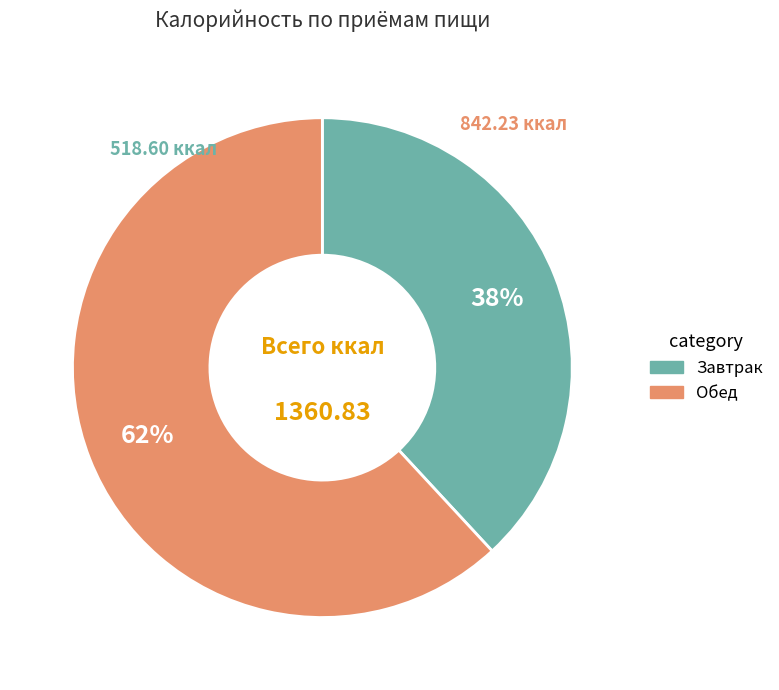

Count the number of slices in the pie.

2